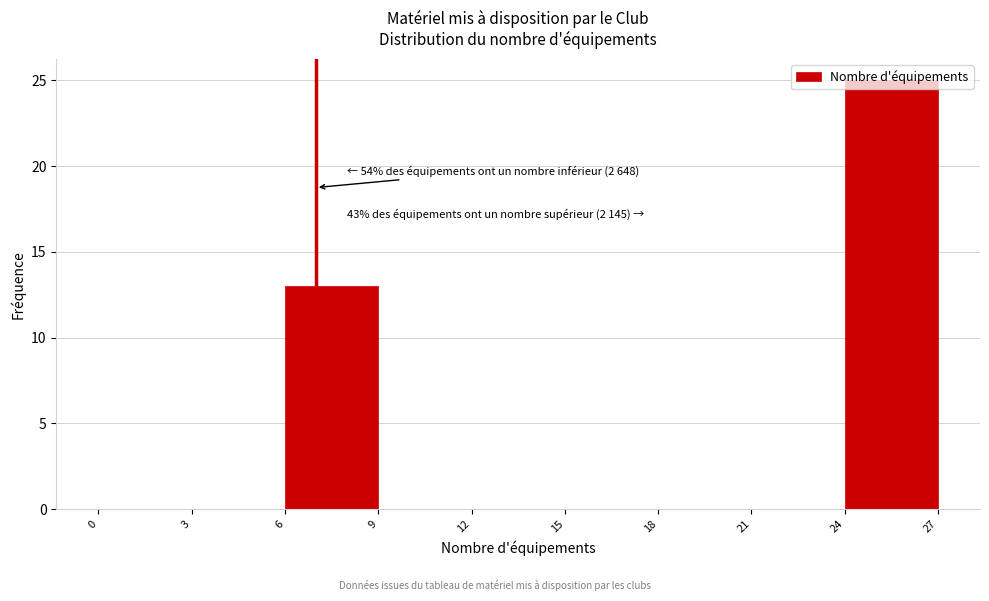

Which range on the x-axis has the tallest bar?

24 to 27